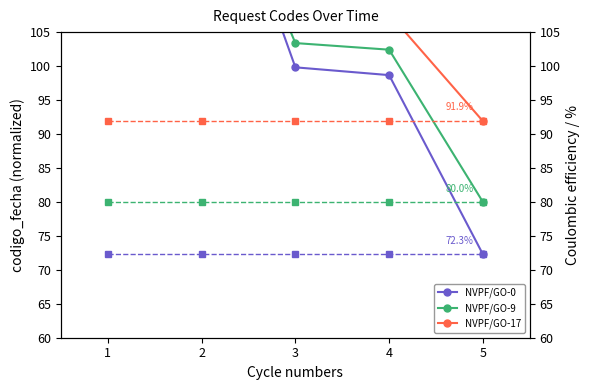

How many lines are shown in the chart?

3